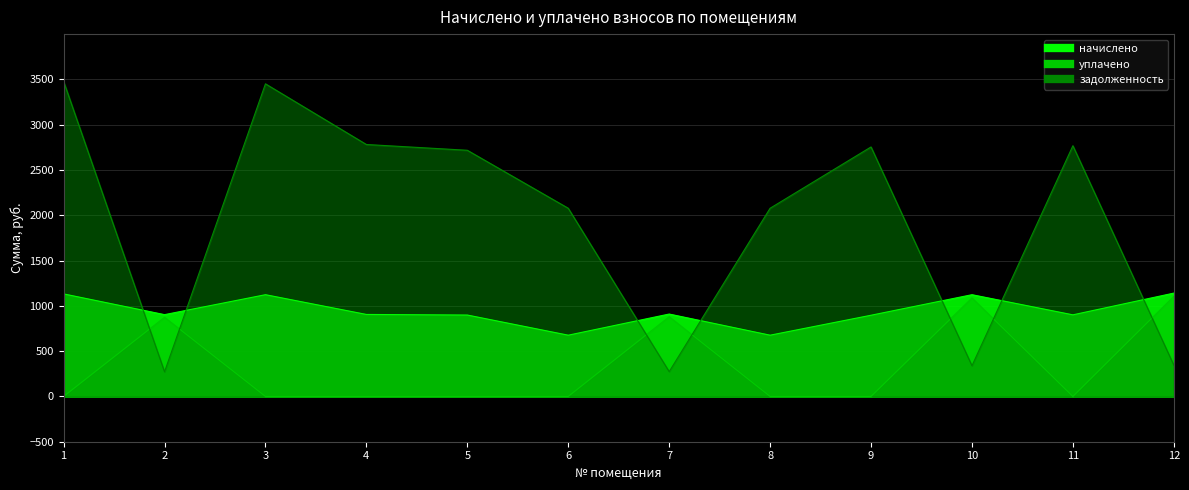

True or false: уплачено and начислено intersect in this chart.

False